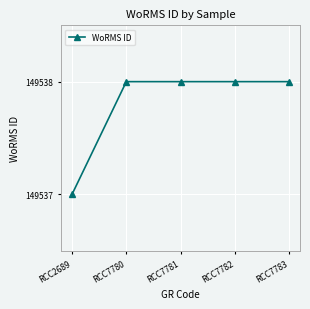

Reading left to right, transcribe all the data shown in this chart.

RCC2689=149537	RCC7780=149538	RCC7781=149538	RCC7782=149538	RCC7783=149538